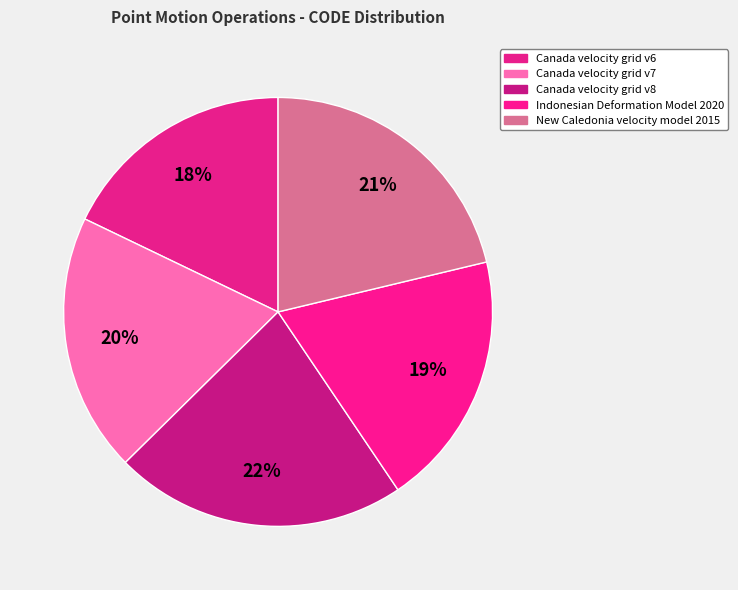

Does any single category account for the majority?

No